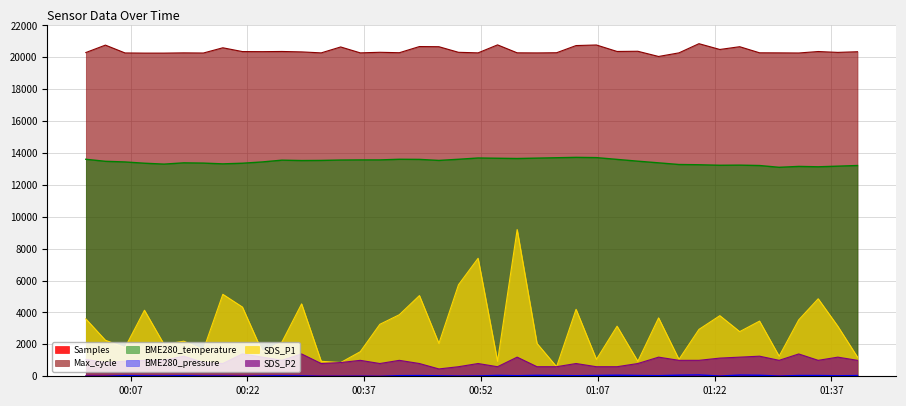

How many distinct data groups are displayed?

6